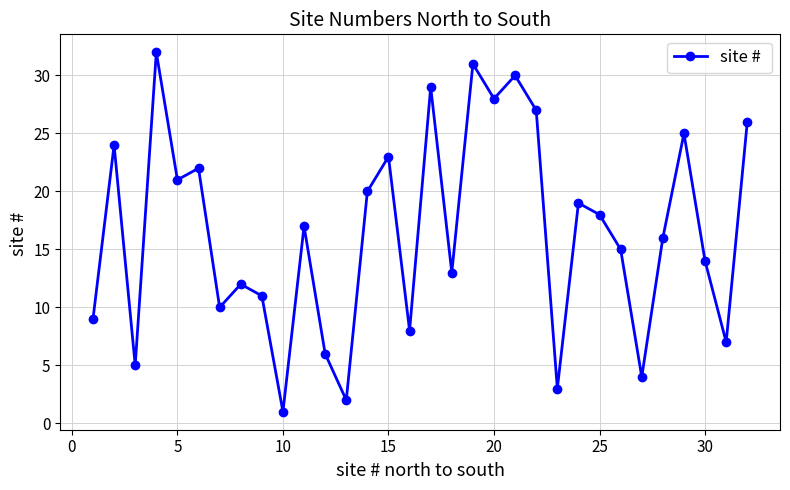

What is the value of the 16th point from the left?

8